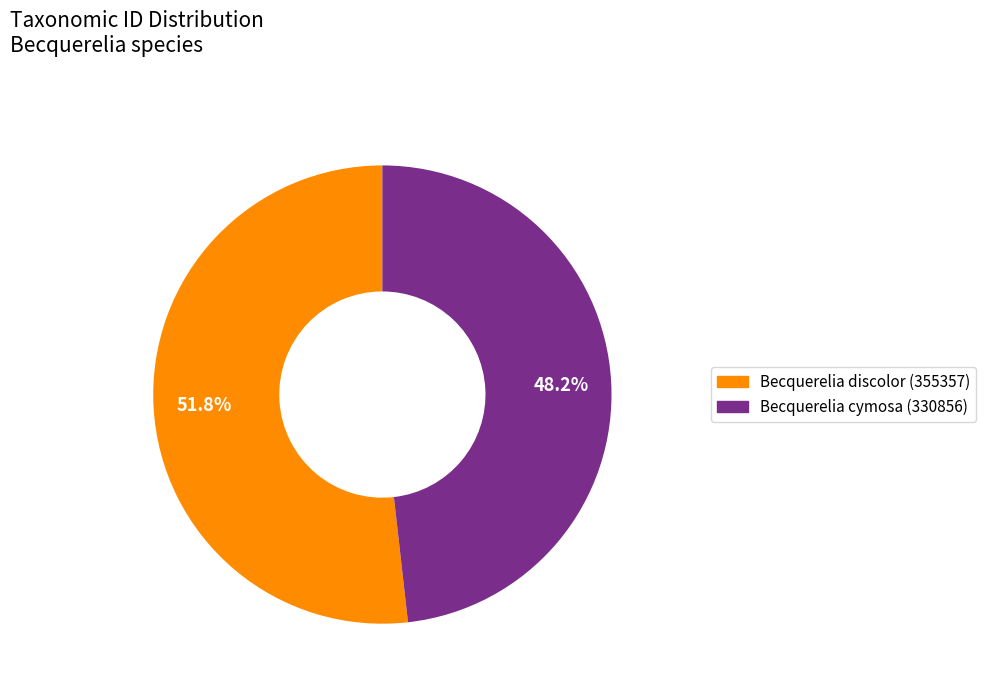

Count the number of slices in the pie.

2